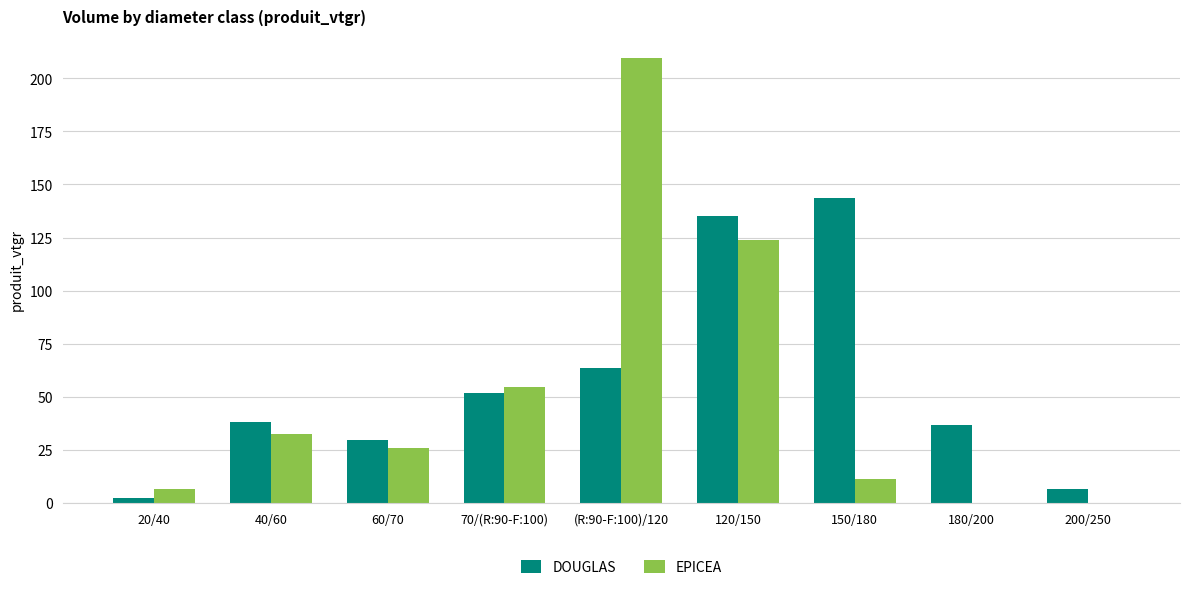

Which series has the largest range (max minus min)?

EPICEA